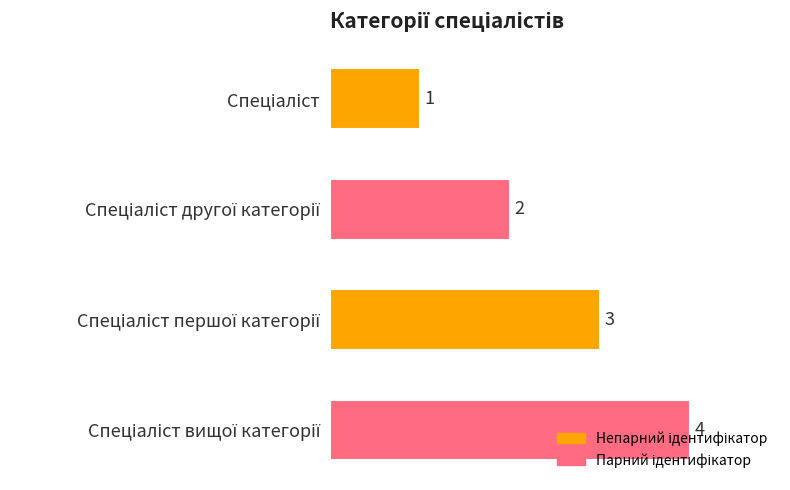

What is the difference between the maximum and minimum values?

3